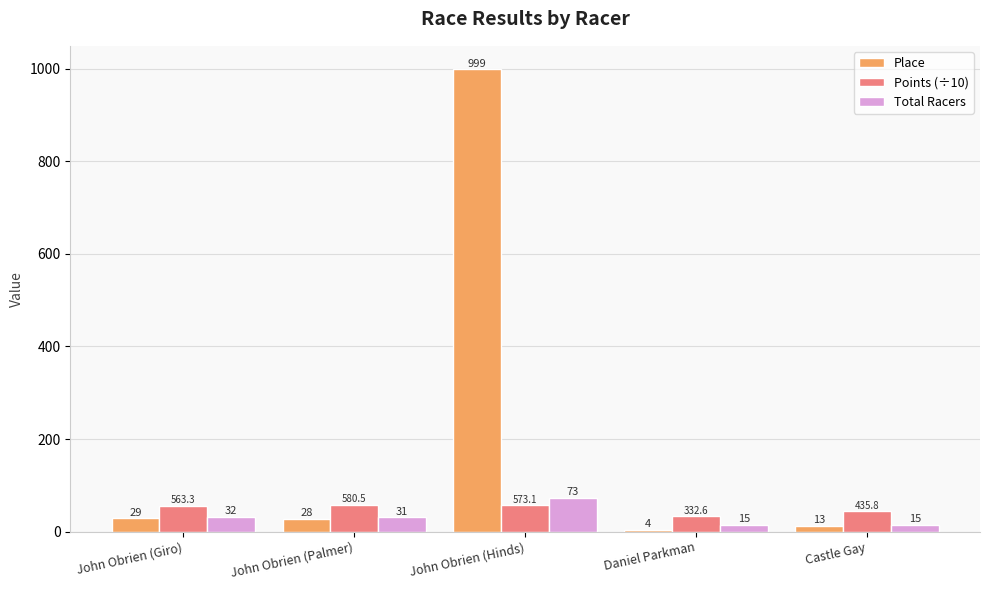

Reading left to right, extract all data points from this chart.

Place: 29.0	28.0	999.0	4.0	13.0
Points (÷10): 56.3	58.1	57.3	33.3	43.6
Total Racers: 32.0	31.0	73.0	15.0	15.0